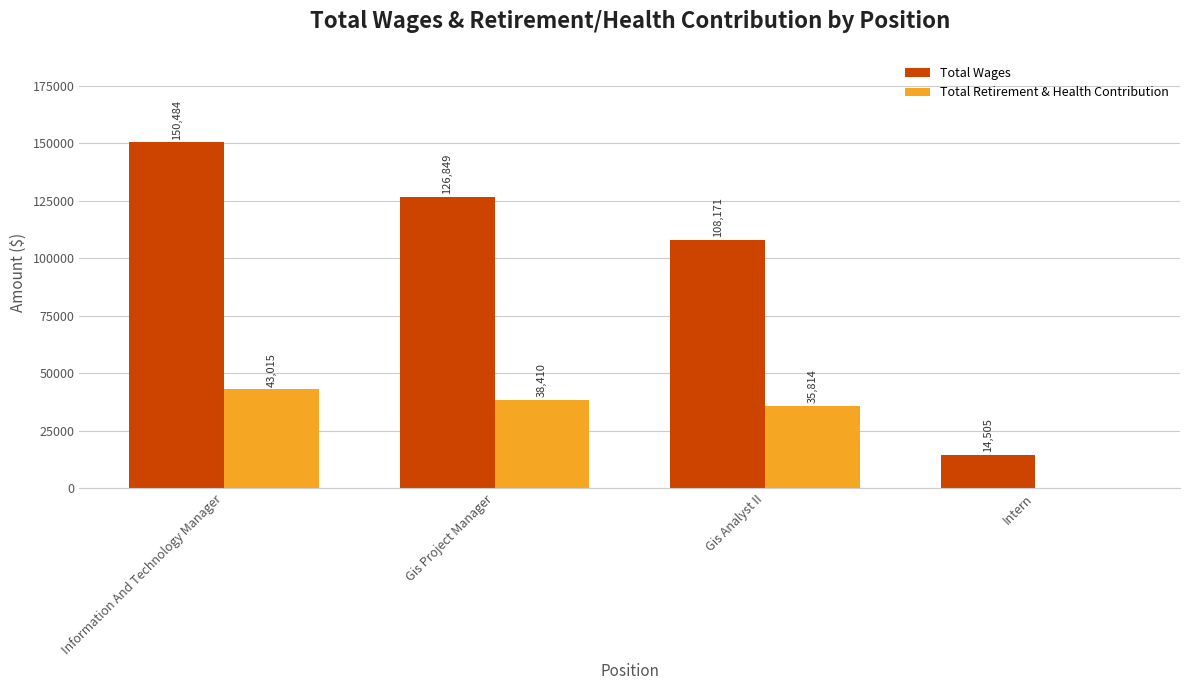

What is the sum of the Total Wages values at Gis Project Manager and Gis Analyst II?

235020